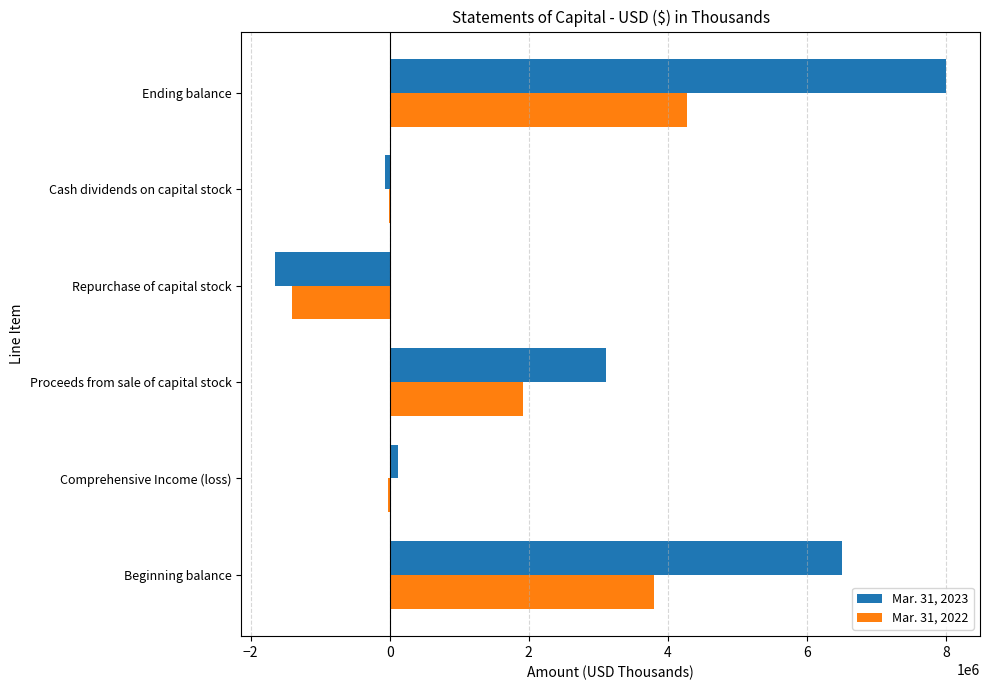

At which category does the chart reach its peak across all series?

Ending balance